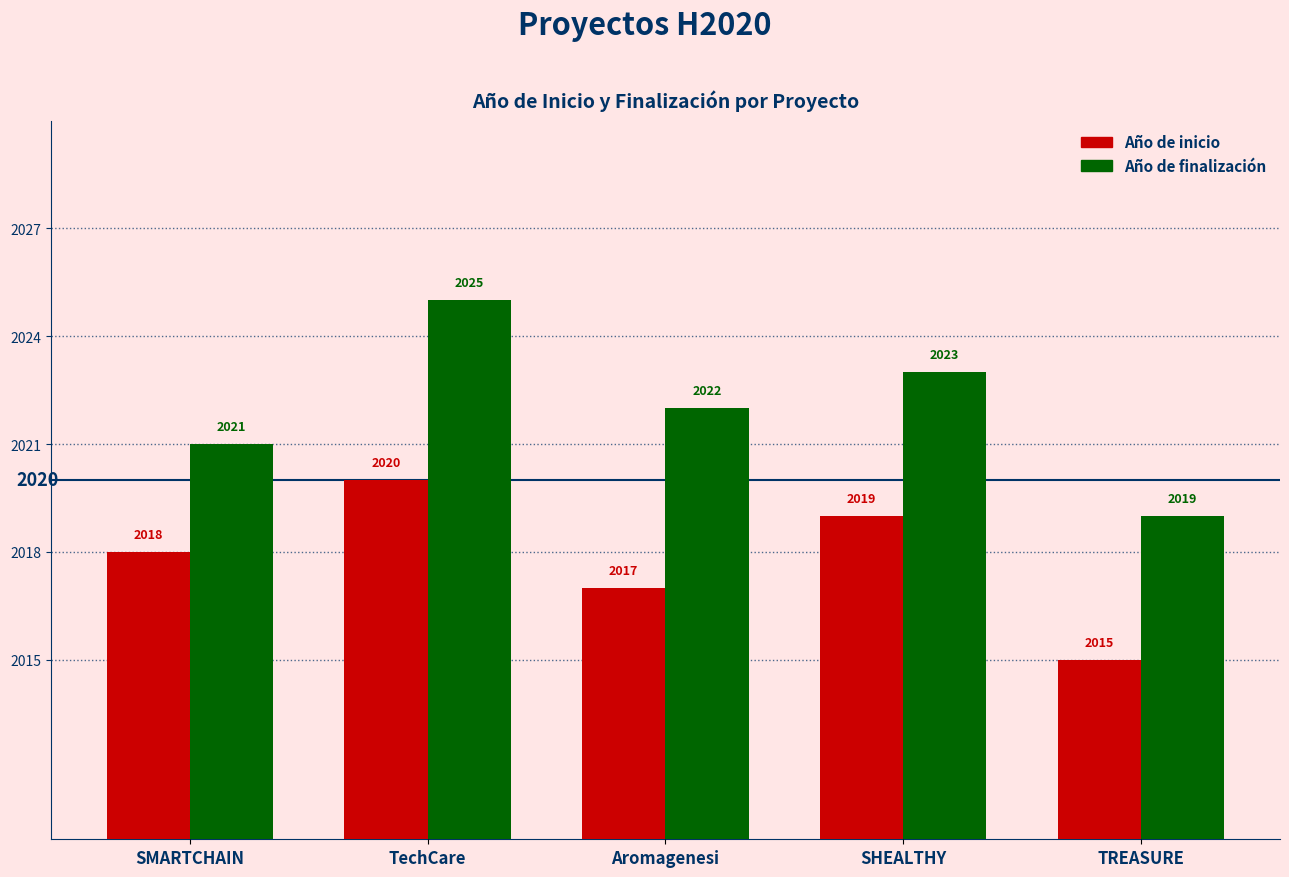

Reading right to left, transcribe all the data shown in this chart.

Año de inicio: 2015	2019	2017	2020	2018
Año de finalización: 2019	2023	2022	2025	2021